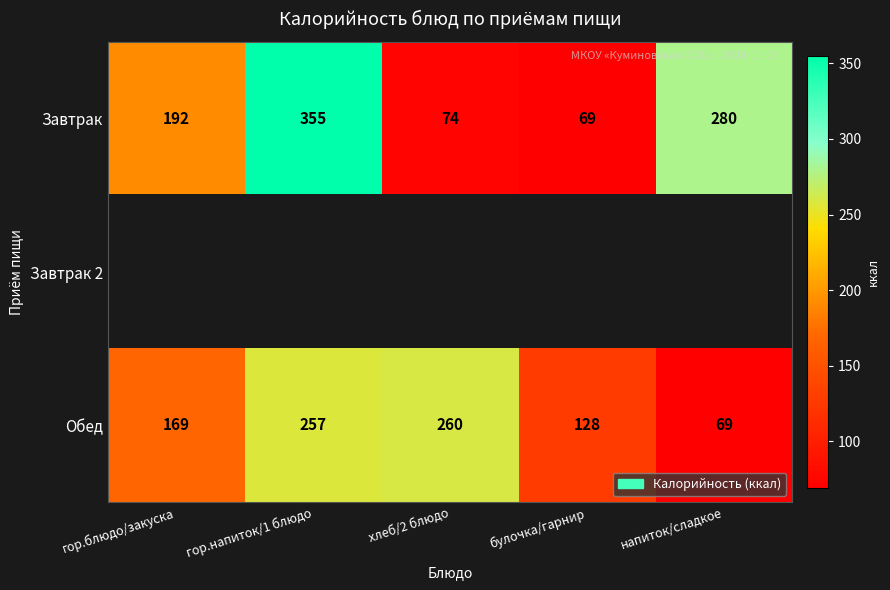

Is it true that Обед equals 224 at булочка/гарнир?

False